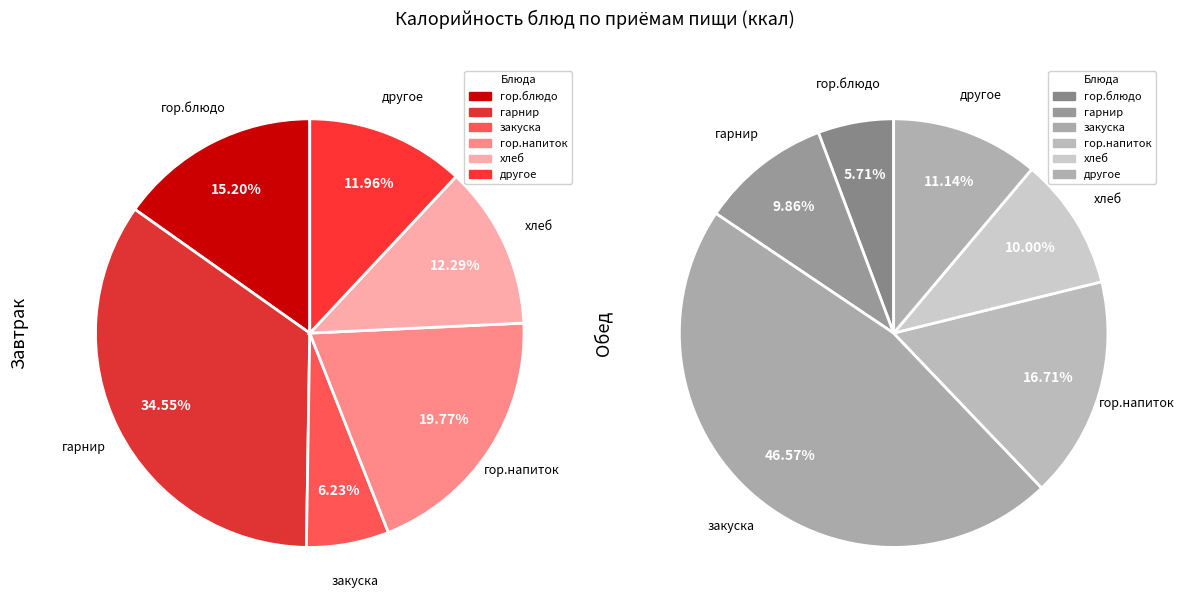

What percentage is the гор.блюдо slice, to the nearest percent?

15%